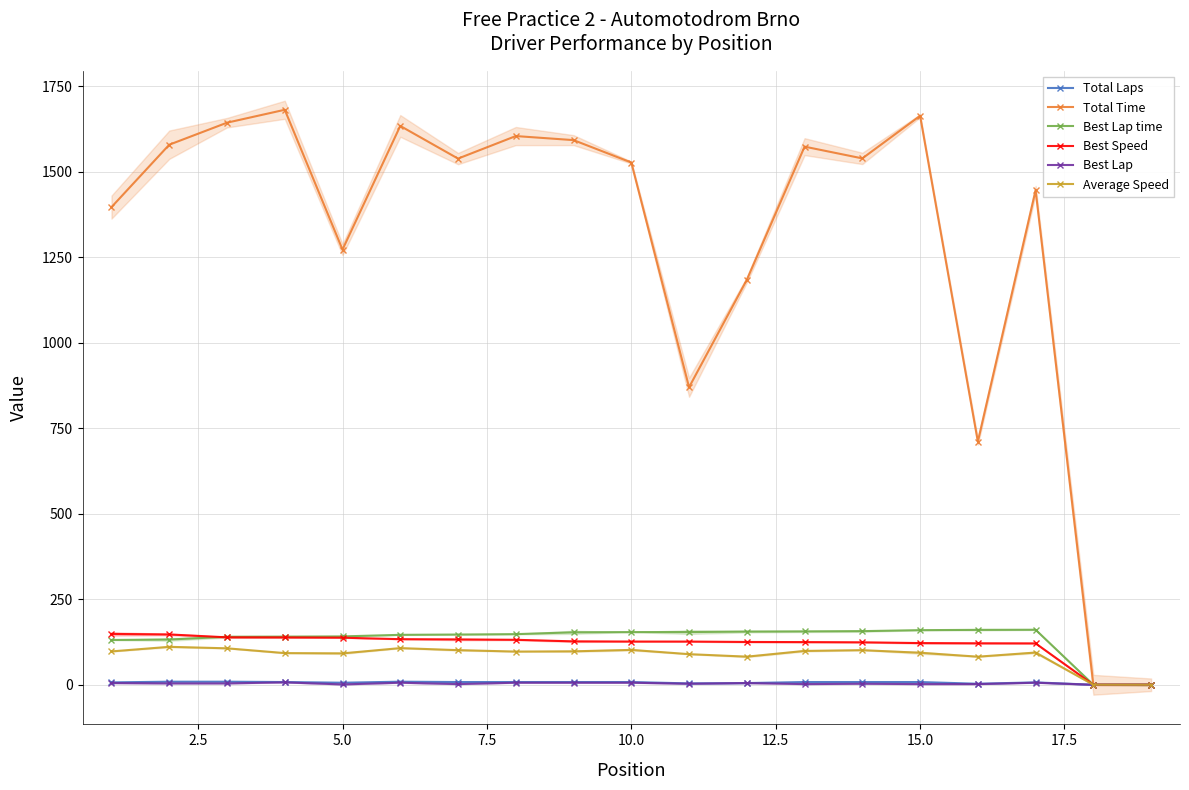

What position from the right is 2.5?

18